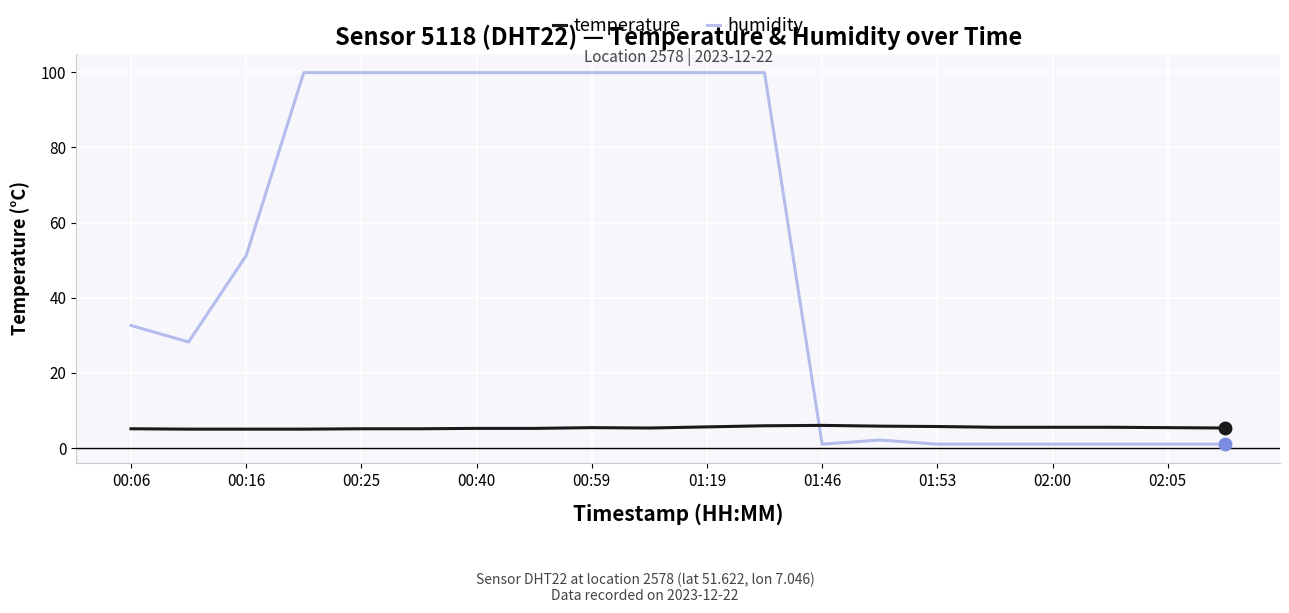

What is the sum of all temperature values?

107.6